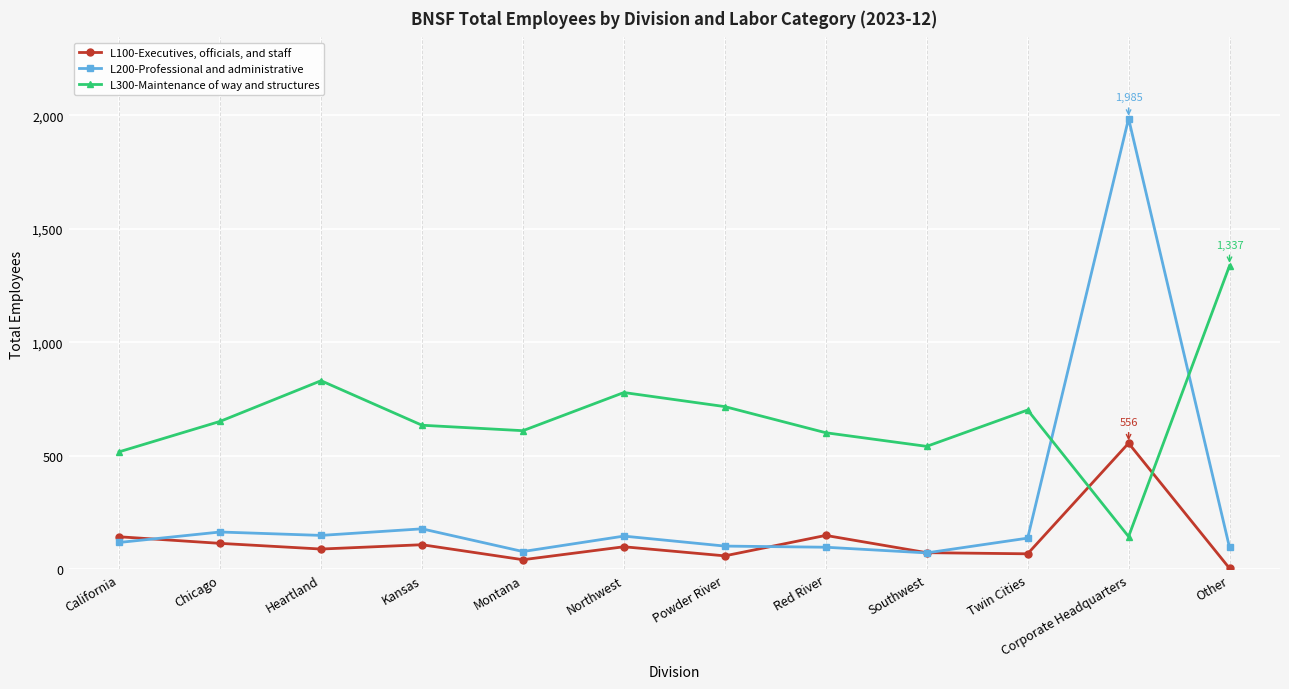

Which series has the largest total across all categories?

L300-Maintenance of way and structures